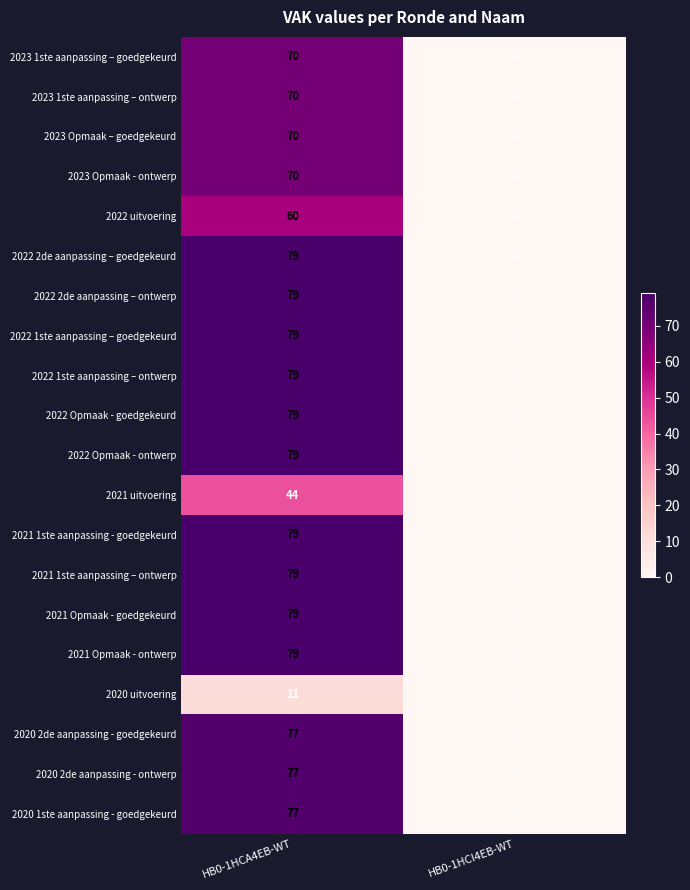

At which category is the sum across all series the highest?

HB0-1HCA4EB-WT